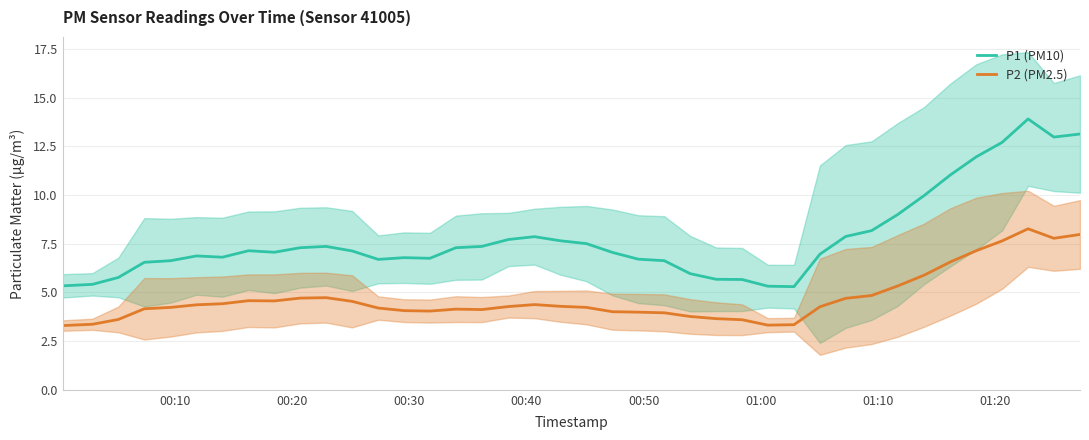

True or false: P2 (PM2.5) and P1 (PM10) intersect in this chart.

False